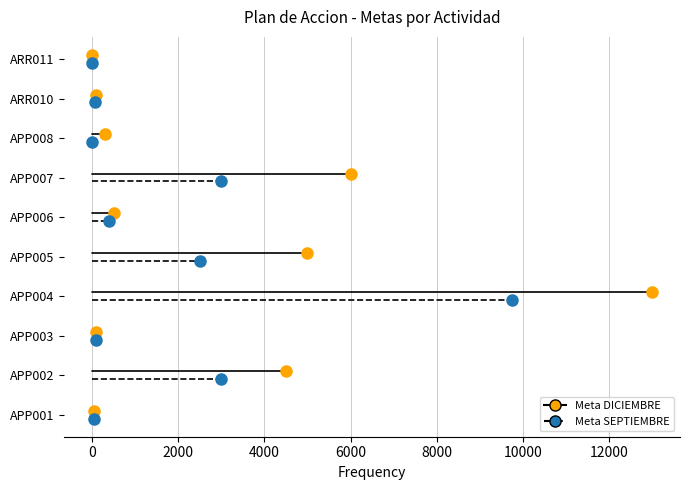

Which series has the largest range (max minus min)?

Meta DICIEMBRE